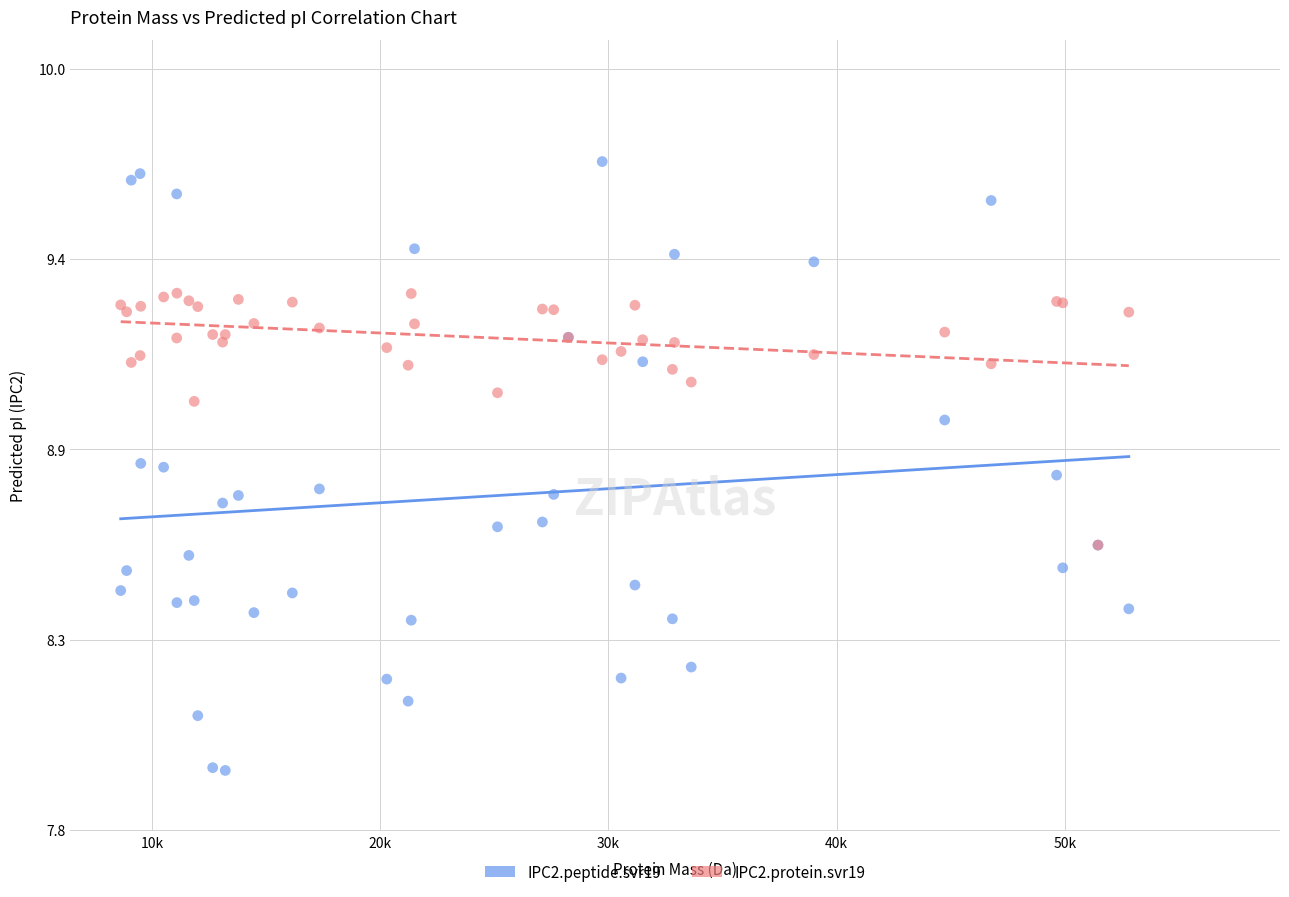

What are all the series names shown in the legend?

IPC2.peptide.svr19, IPC2.protein.svr19